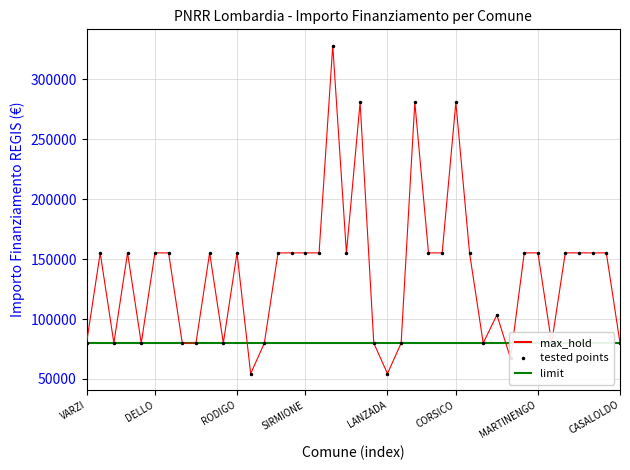

What is the lowest value of the tested points series?

54412